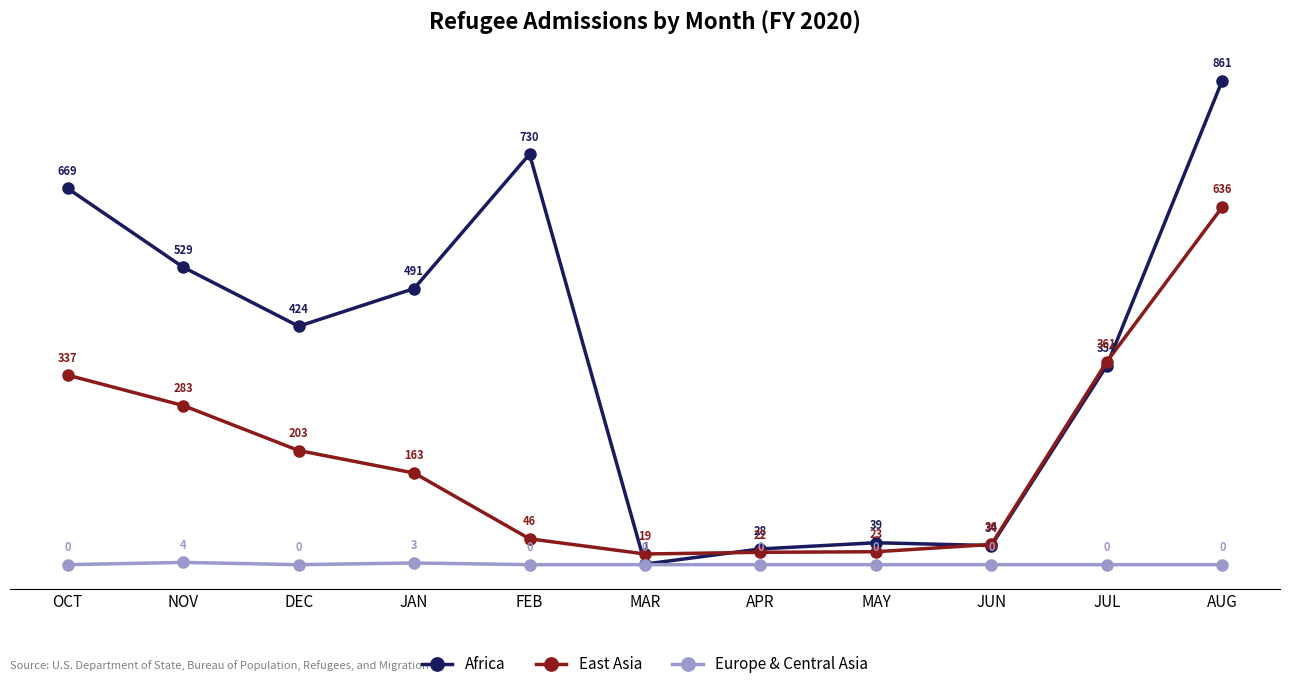

What is the difference between the highest and lowest values at MAY?

39